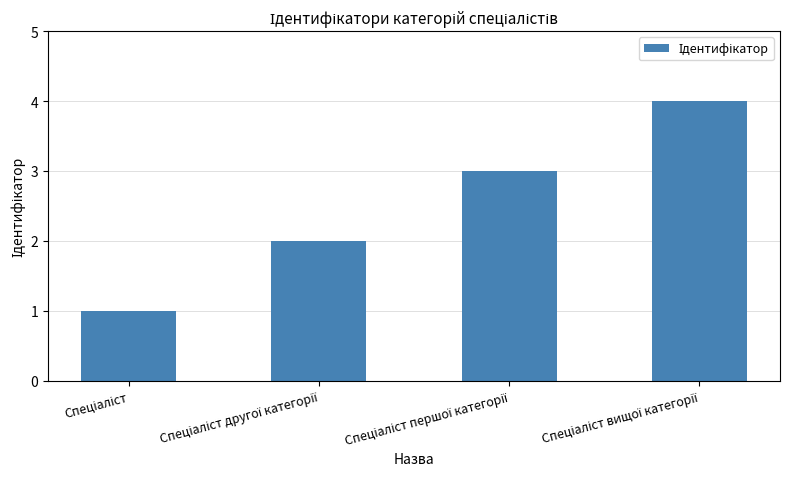

What is the sum of all values?

10